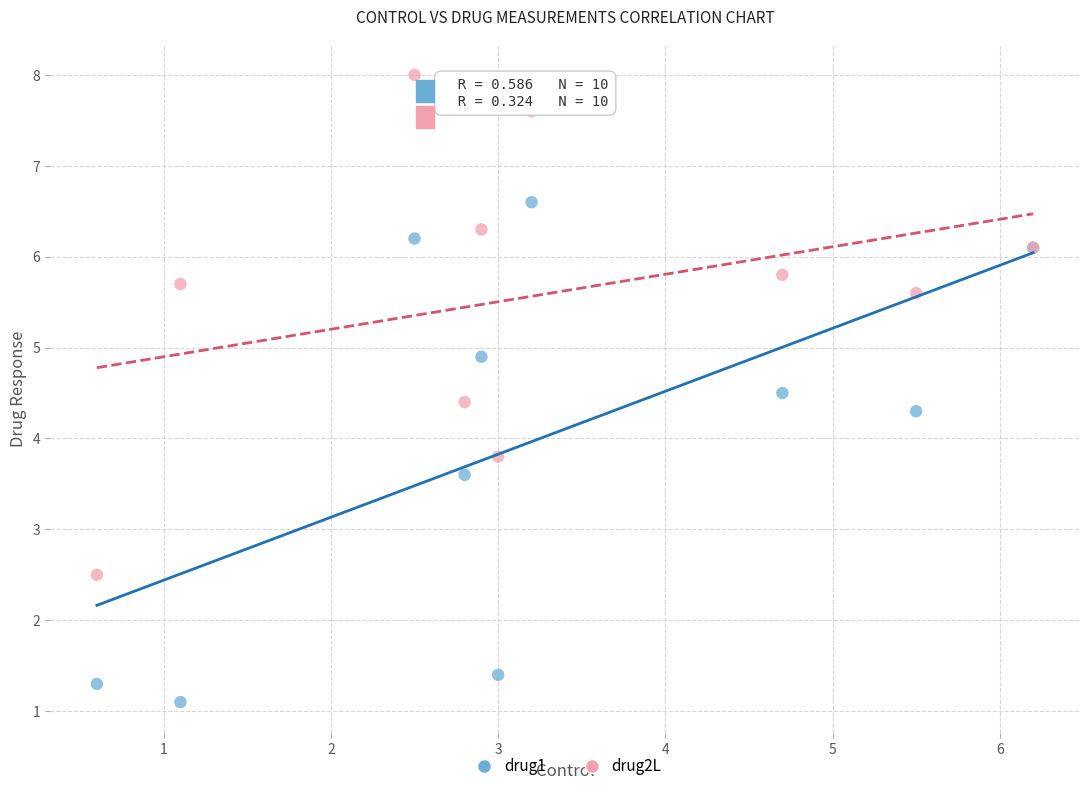

In the drug1 series, what Y value is closest to 3?

3.6